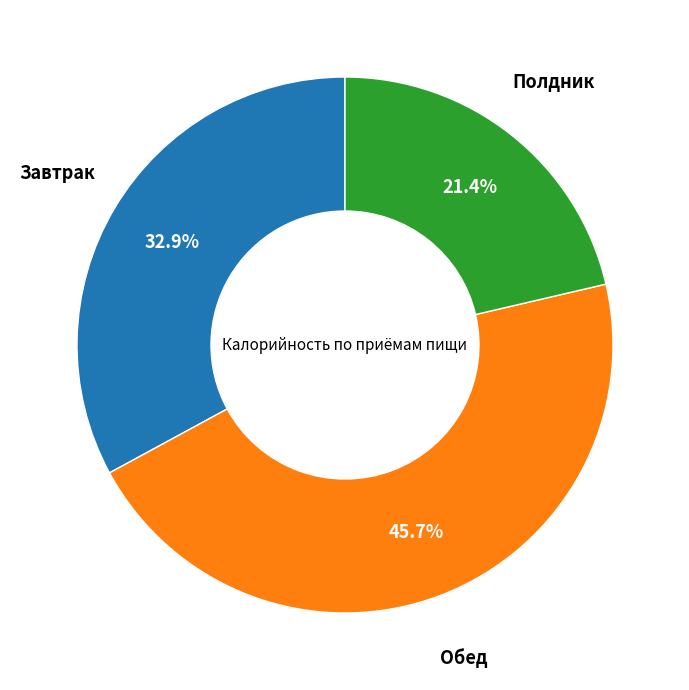

Is there any slice that represents more than half of the pie?

No